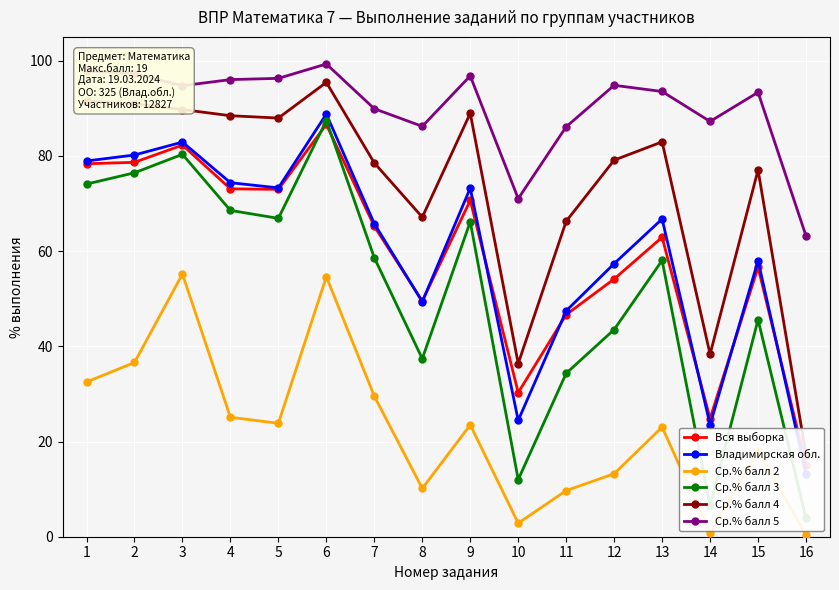

The value of Ср.% балл 4 at 15 is 115.3. True or false?

False